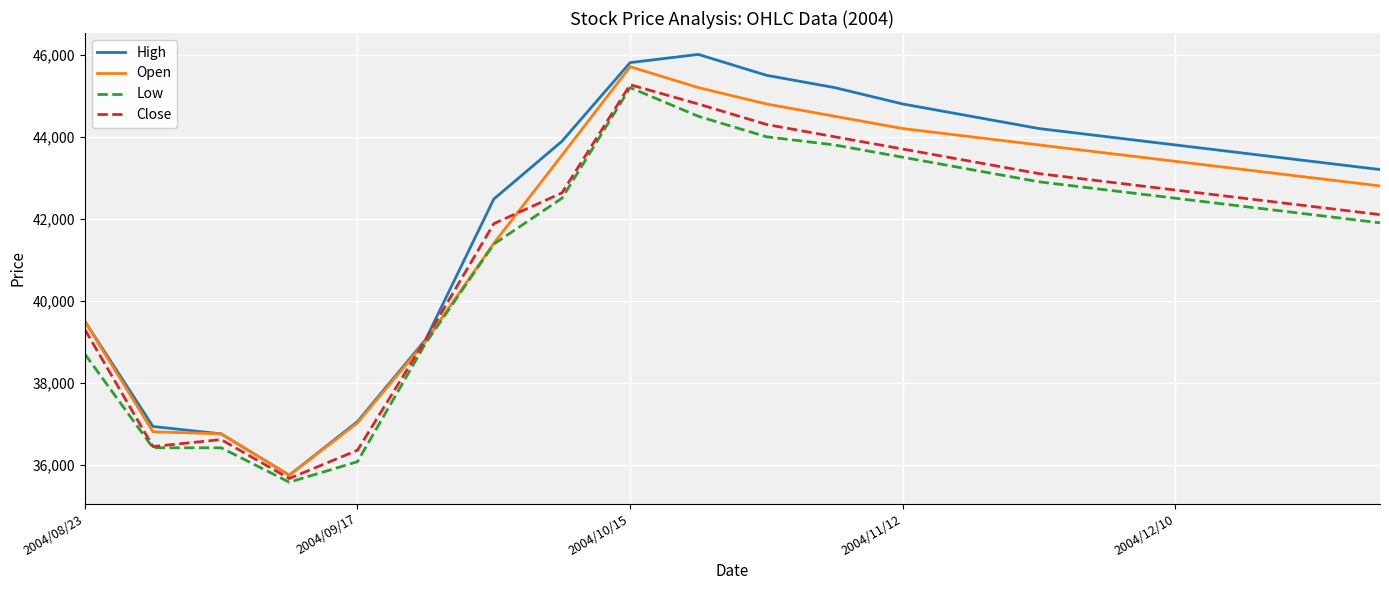

In High, how many points are higher than both neighbors (excluding endpoints)?

1